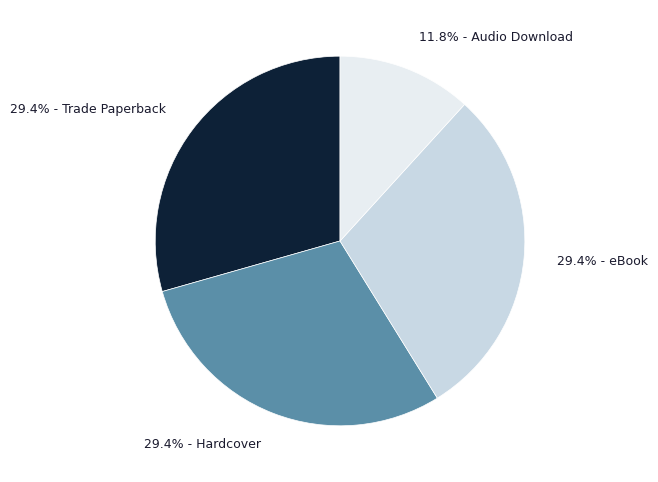

To the nearest percent, what is the average slice percentage?

25%